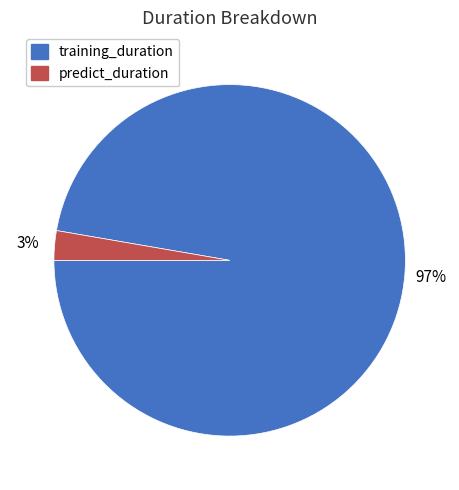

Is the sum of training_duration and predict_duration greater than half?

Yes